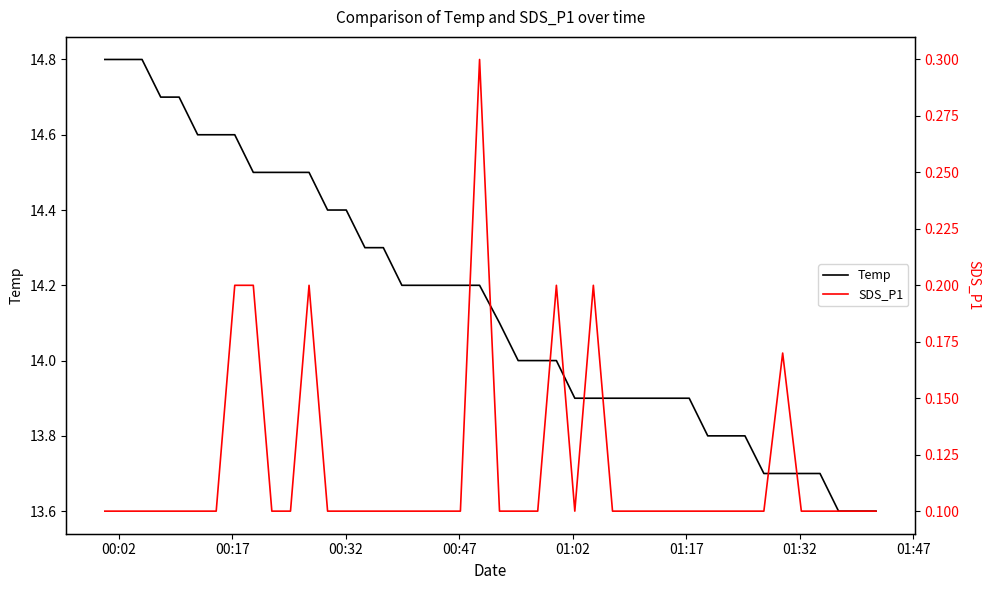

True or false: Temp has more than 2 points higher than both neighbors.

False